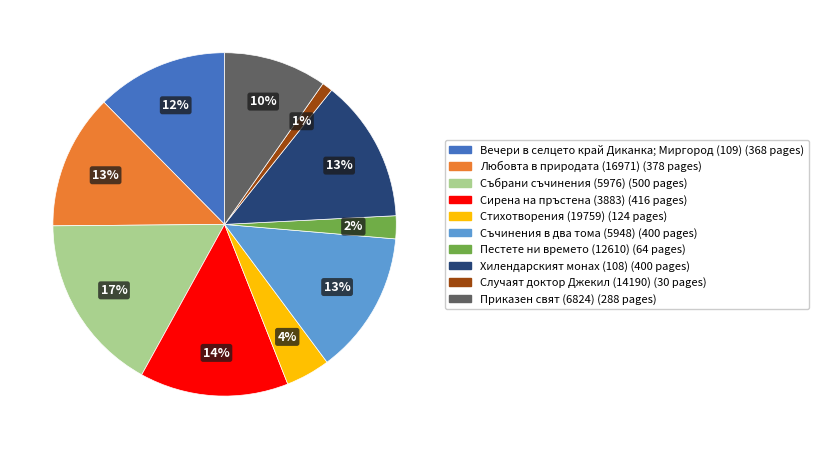

Is the sum of Сирена на пръстена (3883) and Пестете ни времето (12610) greater than half?

No